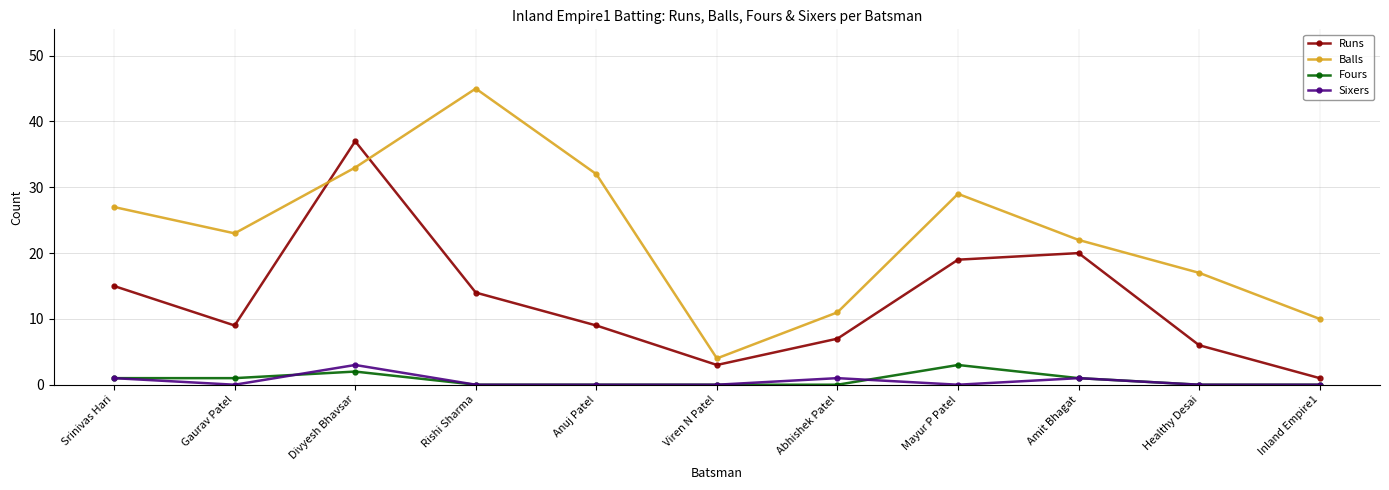

What is the label of the 4th point from the right?

Mayur P Patel